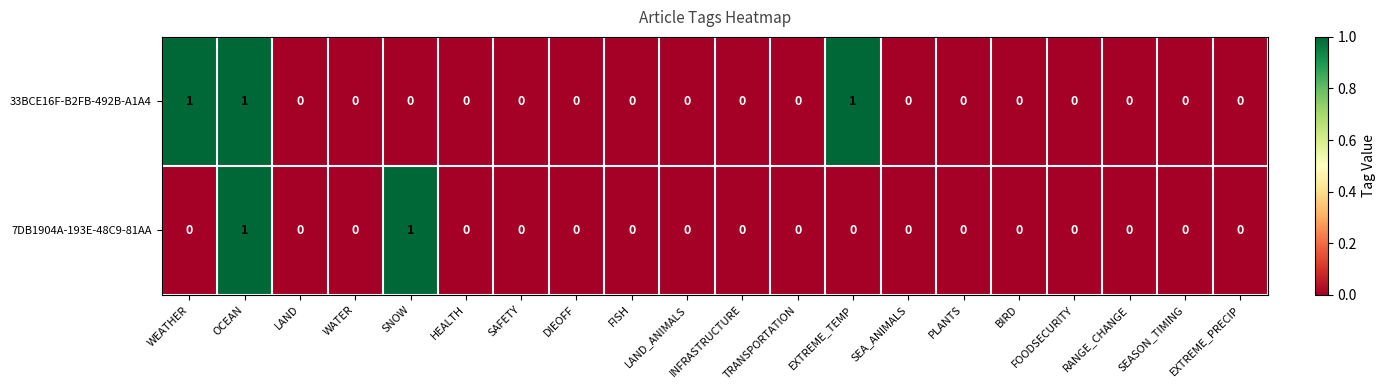

Count the 33BCE16F-B2FB-492B-A1A4 values in the range 0 to 1.

20